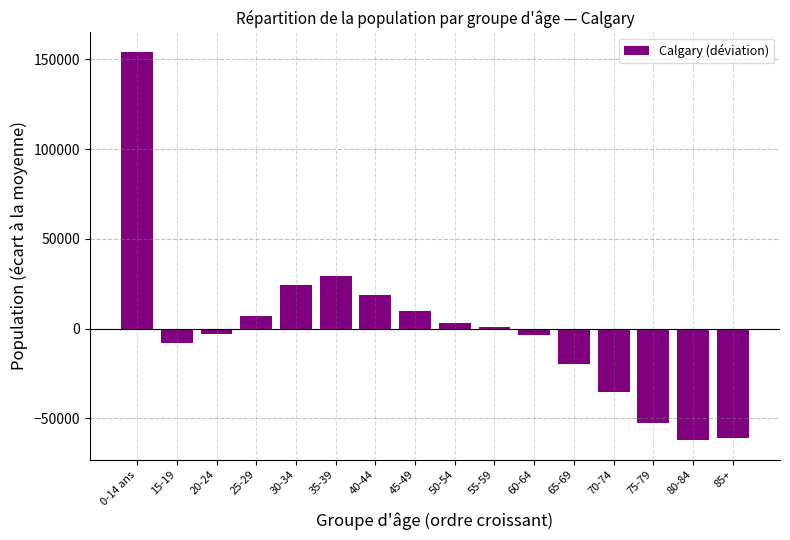

What is the value of the 8th bar from the left?

9711.6